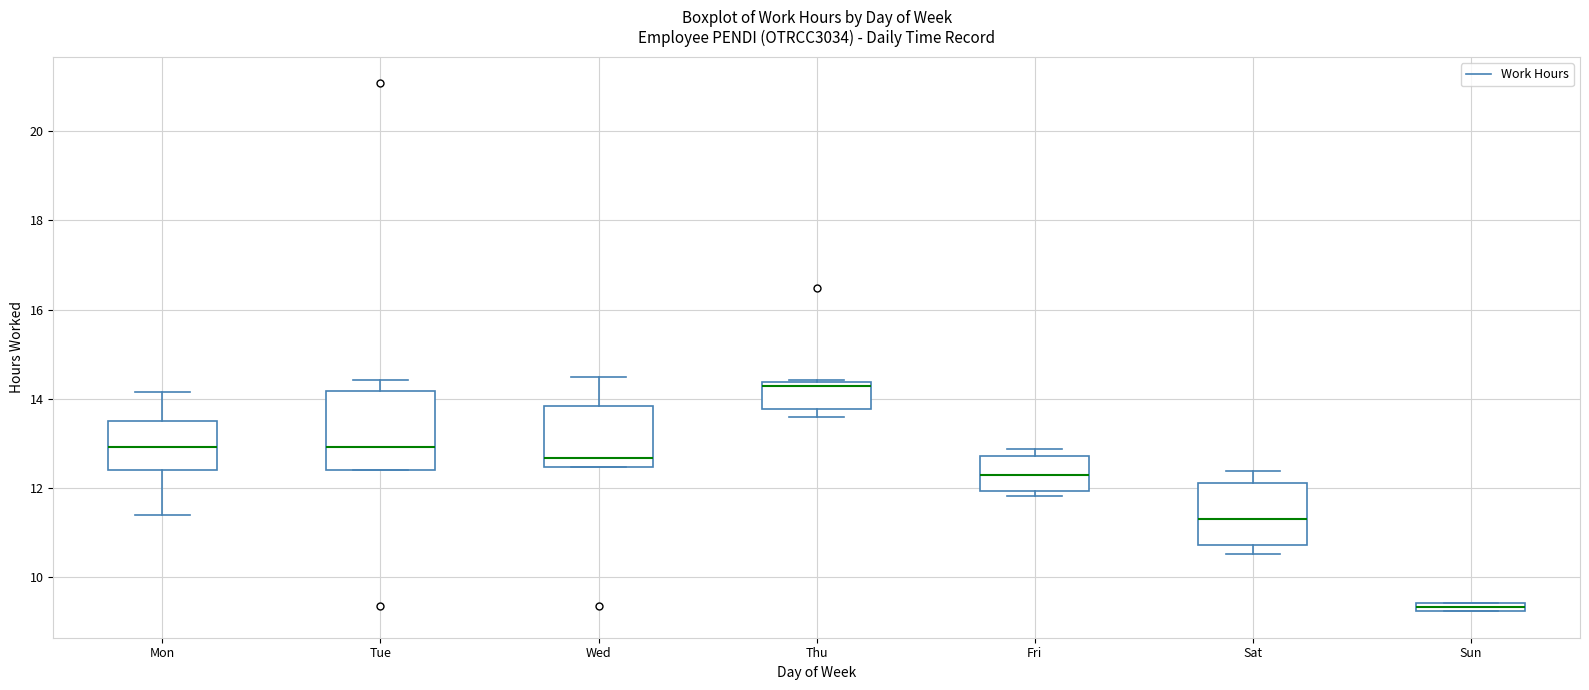

Which box is the tallest, from its lower edge to its upper edge?

Tue